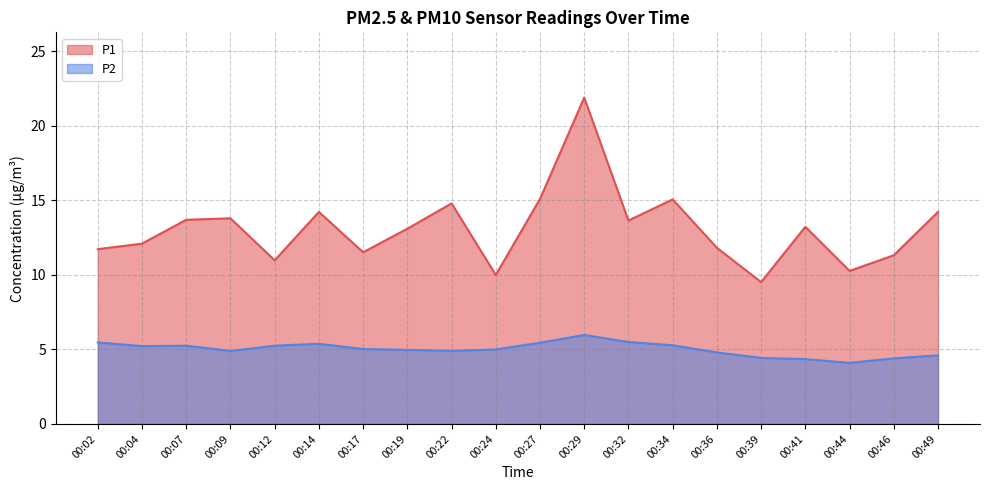

Reading left to right, what are all the values shown in this chart?

P1: 11.7	12.1	13.7	13.8	11.0	14.2	11.5	13.1	14.8	10.0	15.1	21.9	13.7	15.1	11.8	9.5	13.2	10.3	11.3	14.2
P2: 5.5	5.2	5.2	4.9	5.2	5.4	5.0	5.0	4.9	5.0	5.5	6.0	5.5	5.3	4.8	4.4	4.3	4.1	4.4	4.6